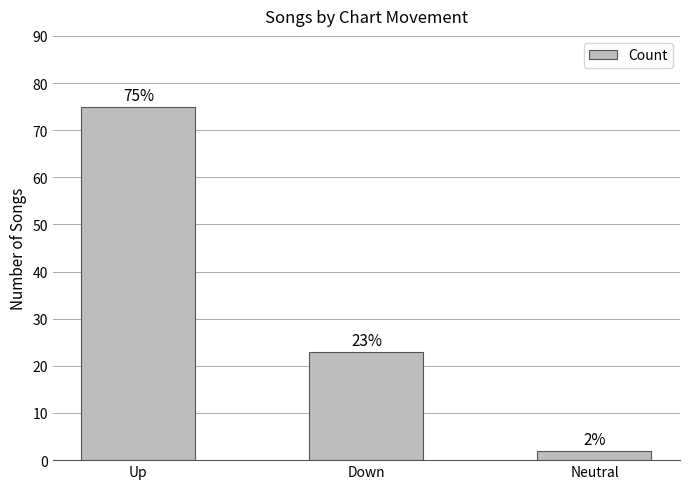

Which has a higher value, Up or Down?

Up